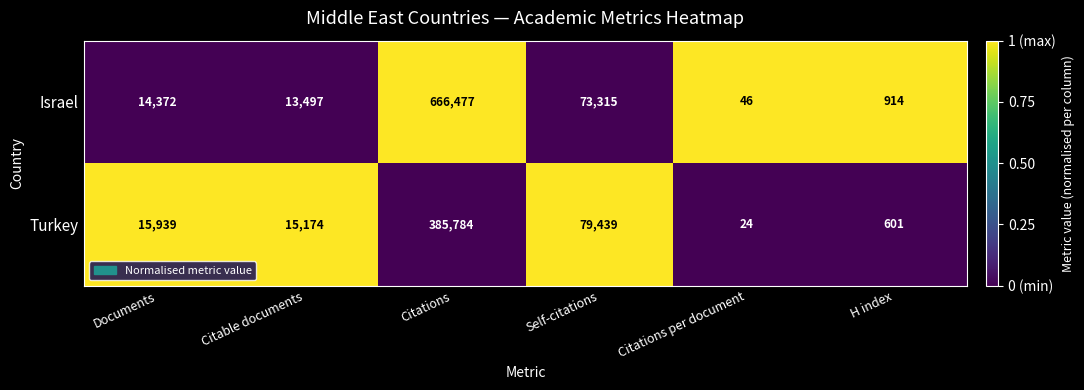

Reading left to right, list all the values displayed in this chart.

Israel: Documents=14372	Citable documents=13497	Citations=666477	Self-citations=73315	Citations per document=46	H index=914
Turkey: Documents=15939	Citable documents=15174	Citations=385784	Self-citations=79439	Citations per document=24	H index=601